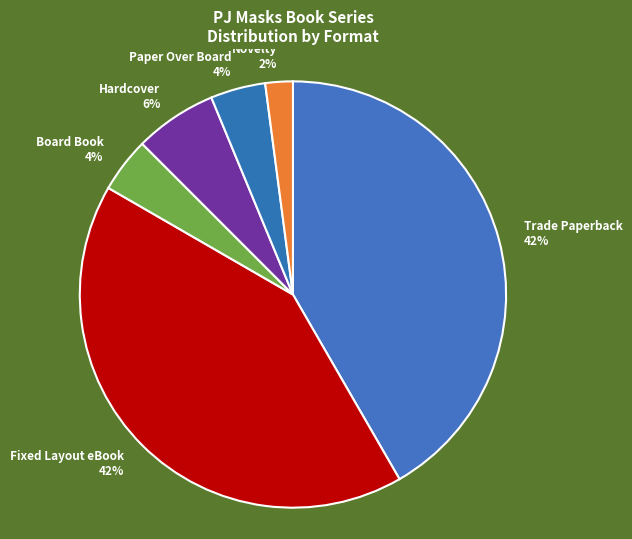

Is the sum of Trade Paperback 42% and Board Book 4% greater than half?

No